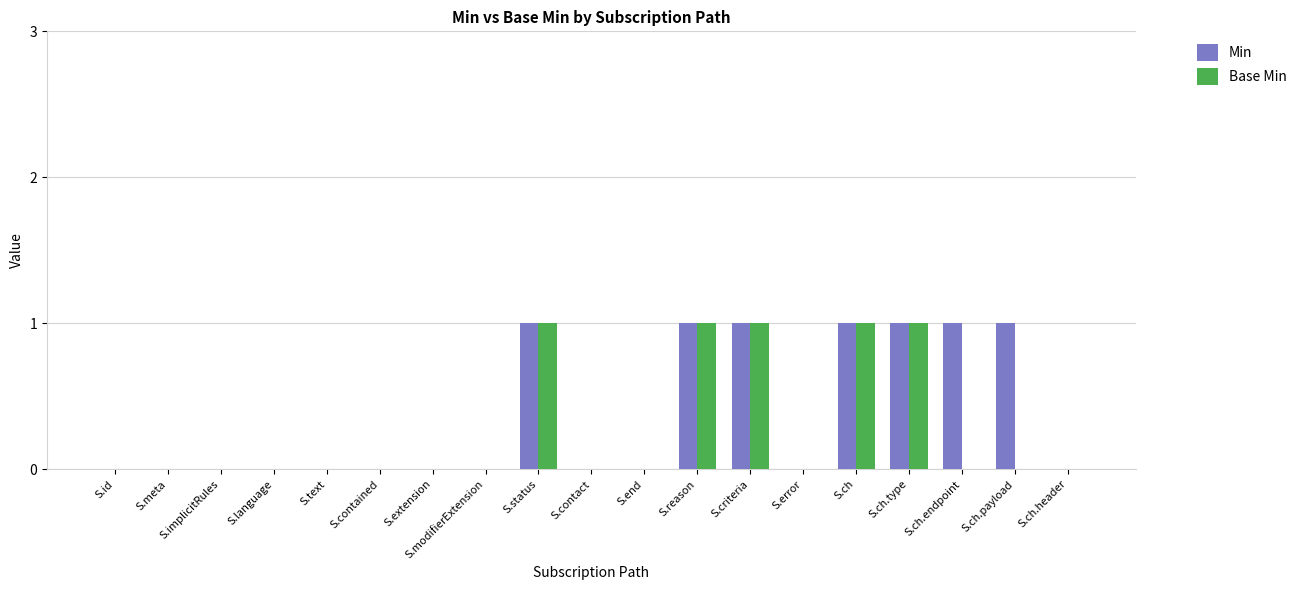

Between S.id and S.ch.payload, which series saw the biggest shift?

Min